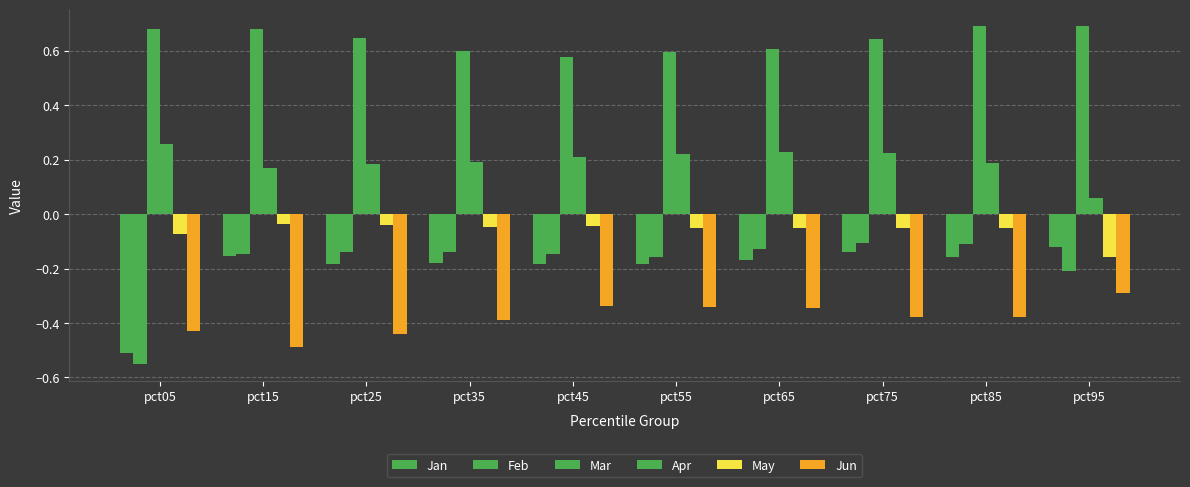

Reading right to left, what are all the values shown in this chart?

Jan: pct95=-0.1	pct85=-0.2	pct75=-0.1	pct65=-0.2	pct55=-0.2	pct45=-0.2	pct35=-0.2	pct25=-0.2	pct15=-0.2	pct05=-0.5
Feb: pct95=-0.2	pct85=-0.1	pct75=-0.1	pct65=-0.1	pct55=-0.2	pct45=-0.1	pct35=-0.1	pct25=-0.1	pct15=-0.1	pct05=-0.6
Mar: pct95=0.7	pct85=0.7	pct75=0.6	pct65=0.6	pct55=0.6	pct45=0.6	pct35=0.6	pct25=0.6	pct15=0.7	pct05=0.7
Apr: pct95=0.1	pct85=0.2	pct75=0.2	pct65=0.2	pct55=0.2	pct45=0.2	pct35=0.2	pct25=0.2	pct15=0.2	pct05=0.3
May: pct95=-0.2	pct85=-0.1	pct75=-0.1	pct65=-0.1	pct55=-0.1	pct45=-0.0	pct35=-0.0	pct25=-0.0	pct15=-0.0	pct05=-0.1
Jun: pct95=-0.3	pct85=-0.4	pct75=-0.4	pct65=-0.3	pct55=-0.3	pct45=-0.3	pct35=-0.4	pct25=-0.4	pct15=-0.5	pct05=-0.4